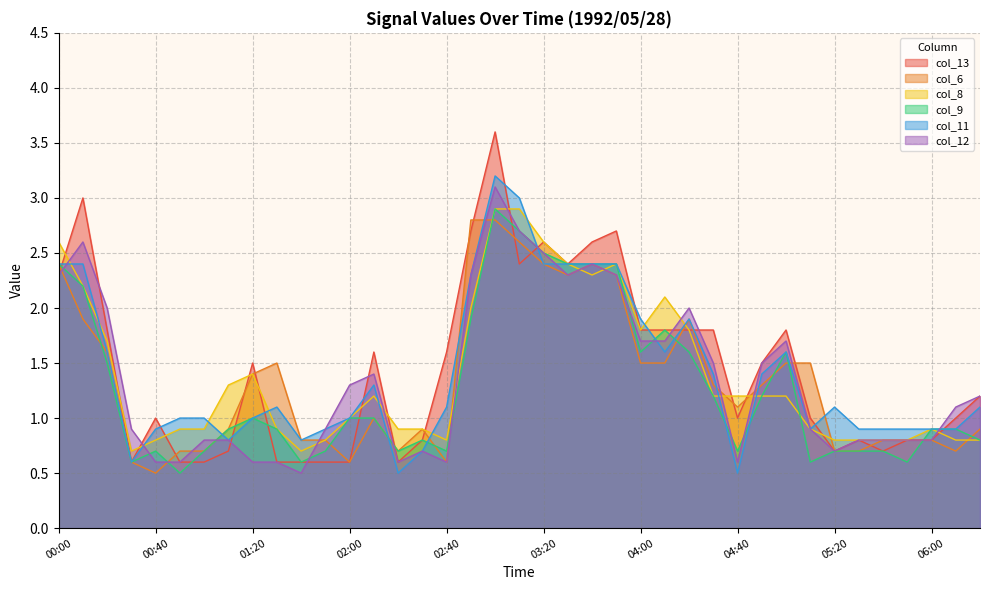

How many col_12 values are between 0 and 2?

30